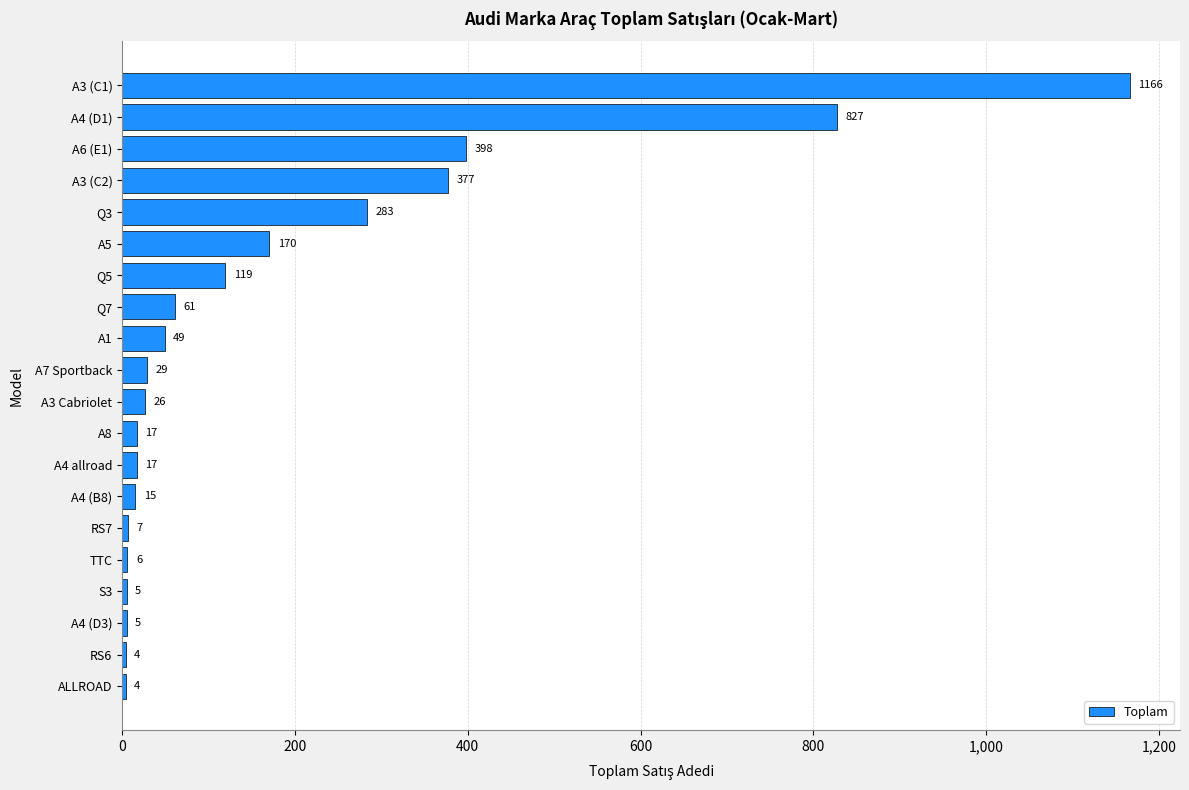

How many bars are there in total?

20